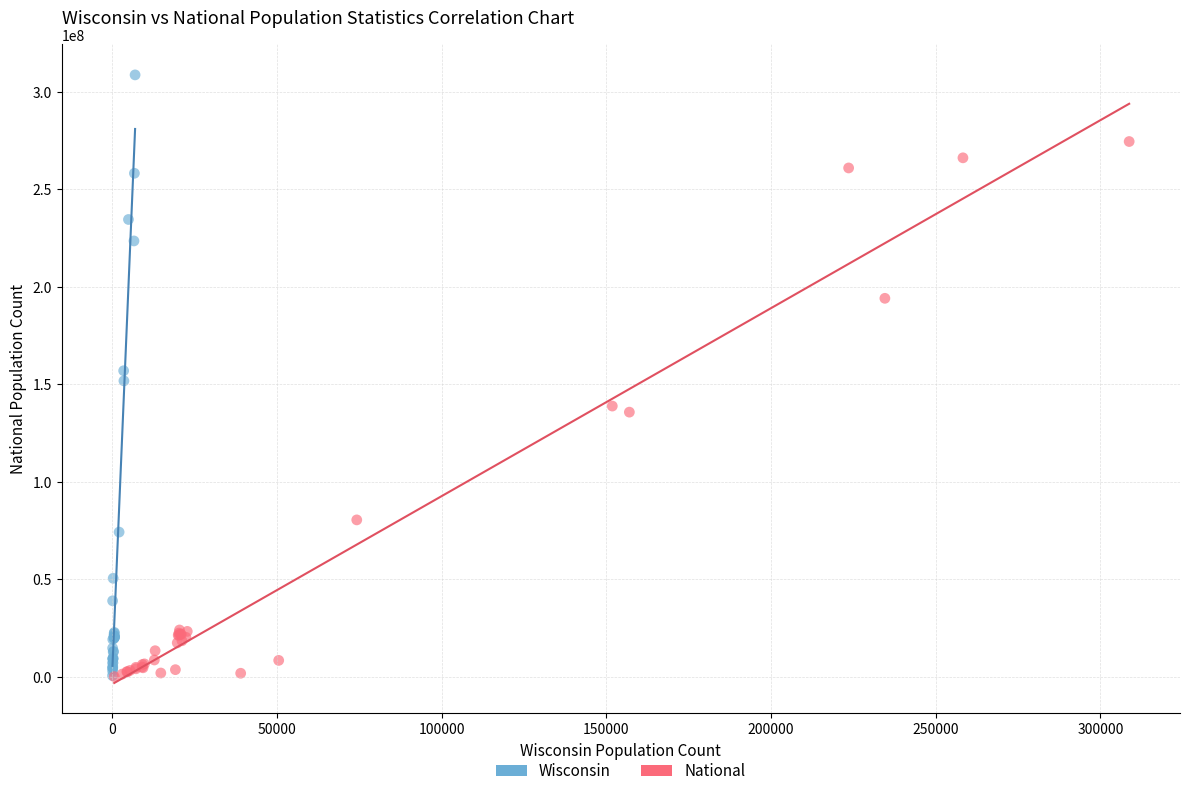

Which series contains the highest Y value?

Wisconsin